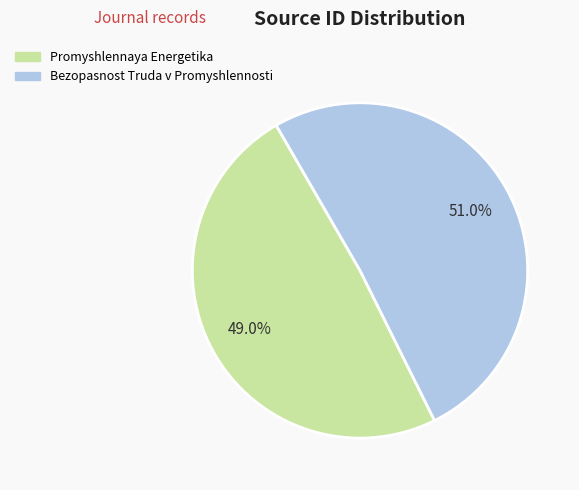

Count the number of slices in the pie.

2